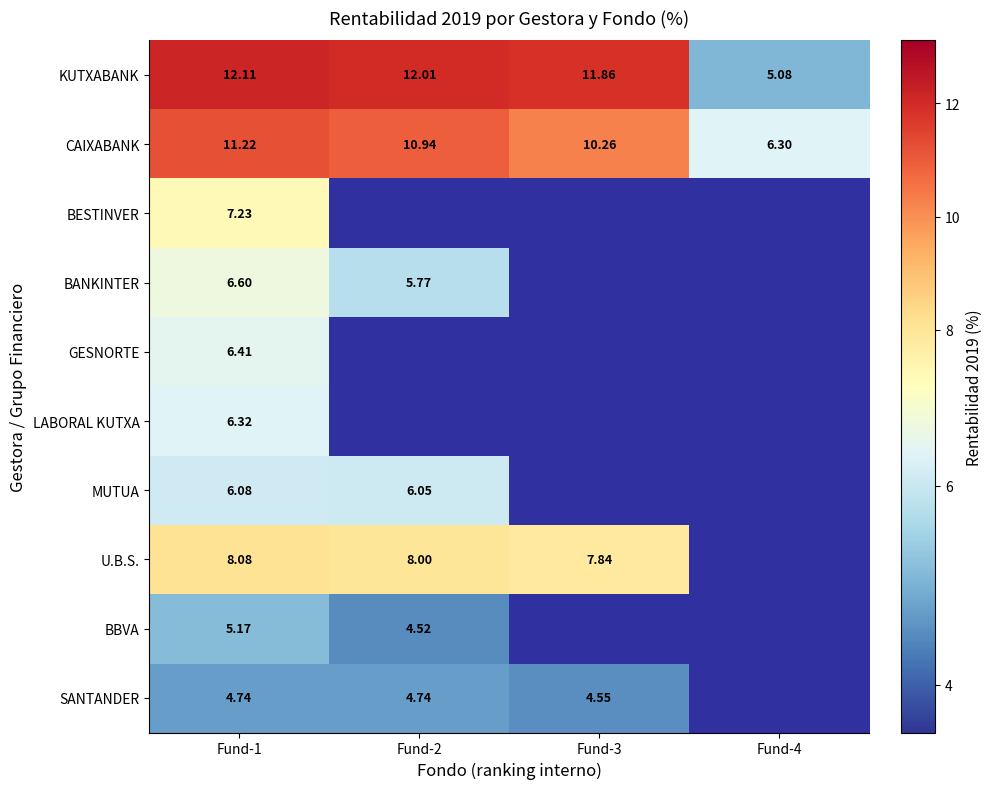

At which label does CAIXABANK reach its minimum?

Fund-4